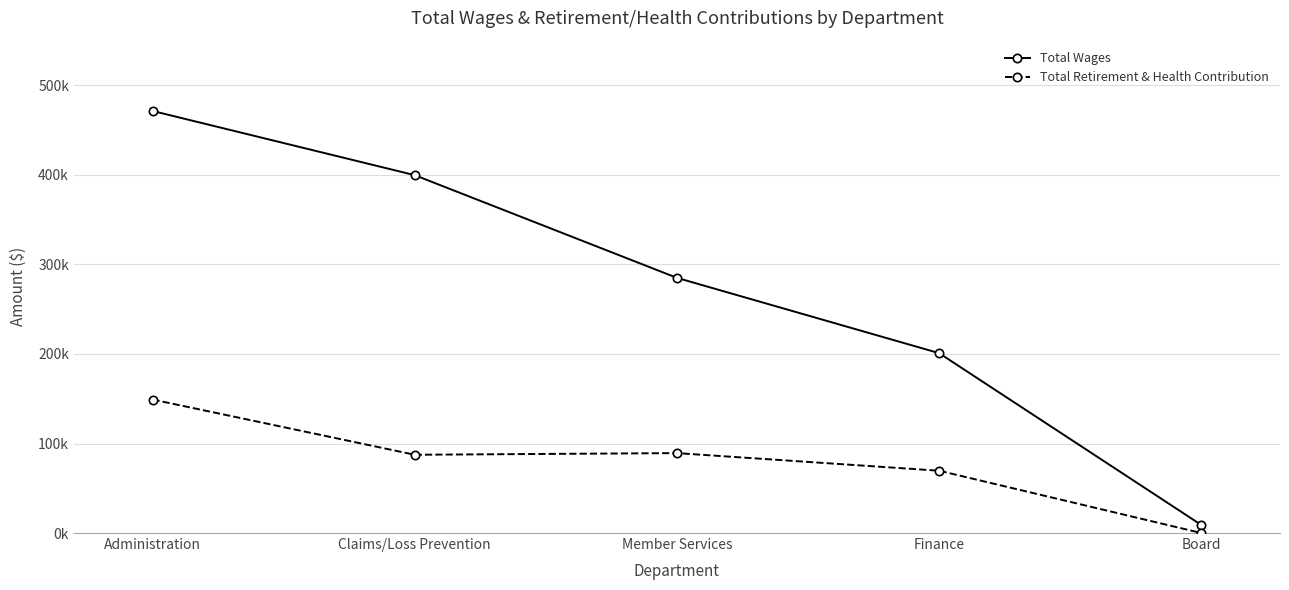

Is the value of Total Wages at Finance greater than the value of Total Retirement & Health Contribution at Finance?

Yes